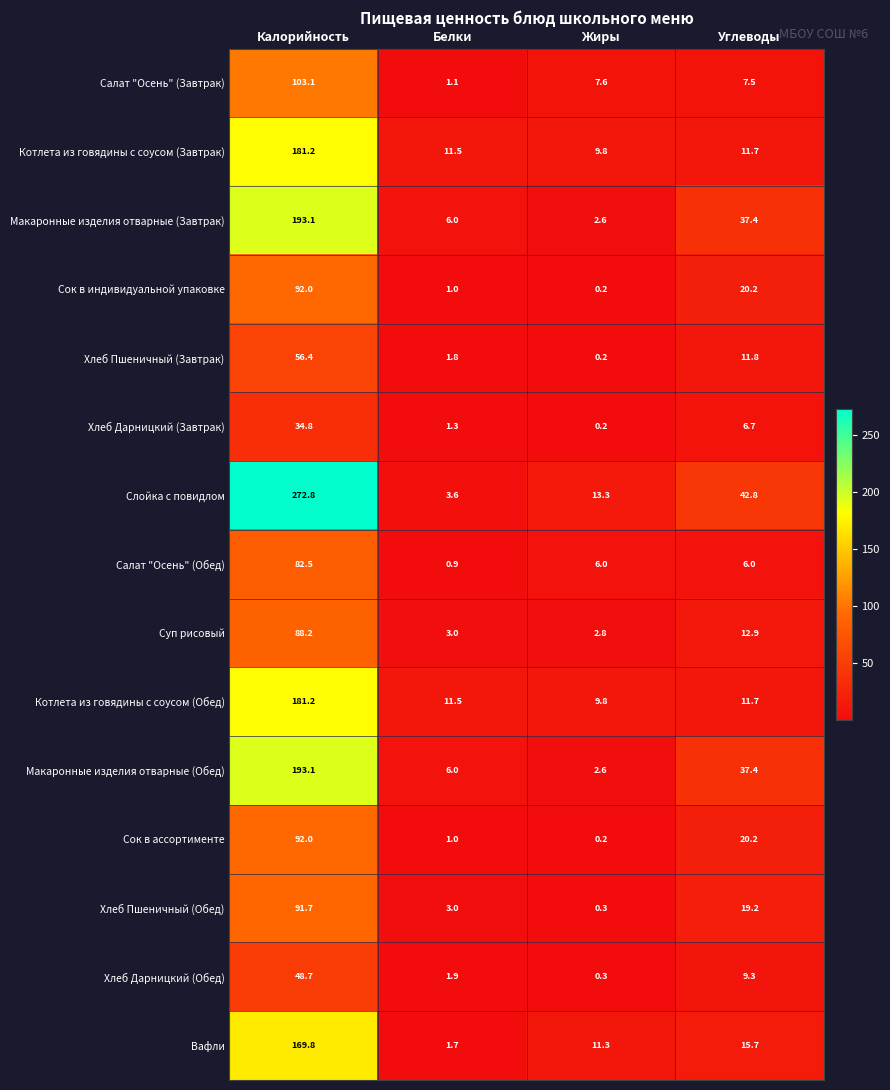

What is the average value of the Суп рисовый series?

26.7